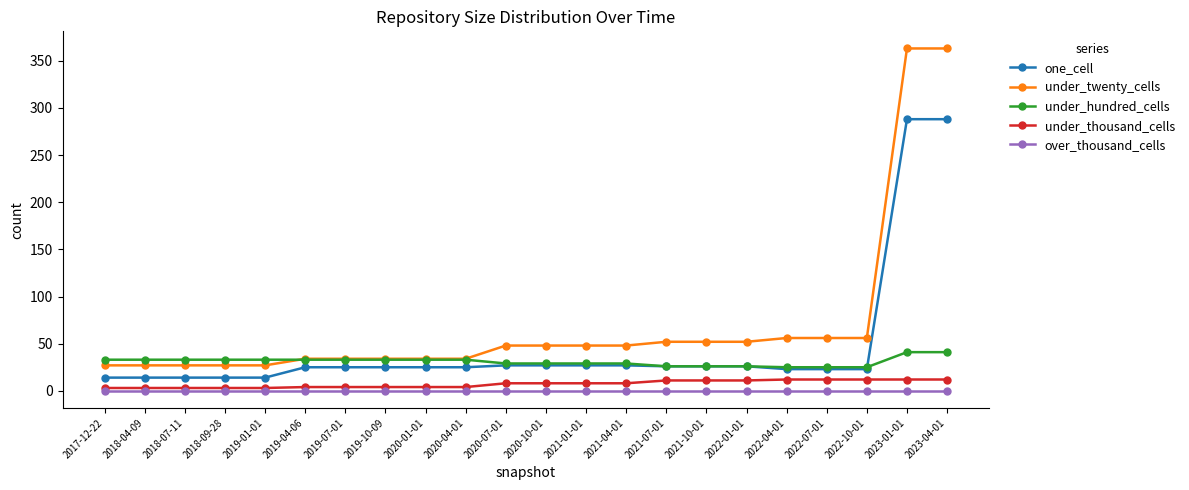

Which series has the largest total across all categories?

under_twenty_cells